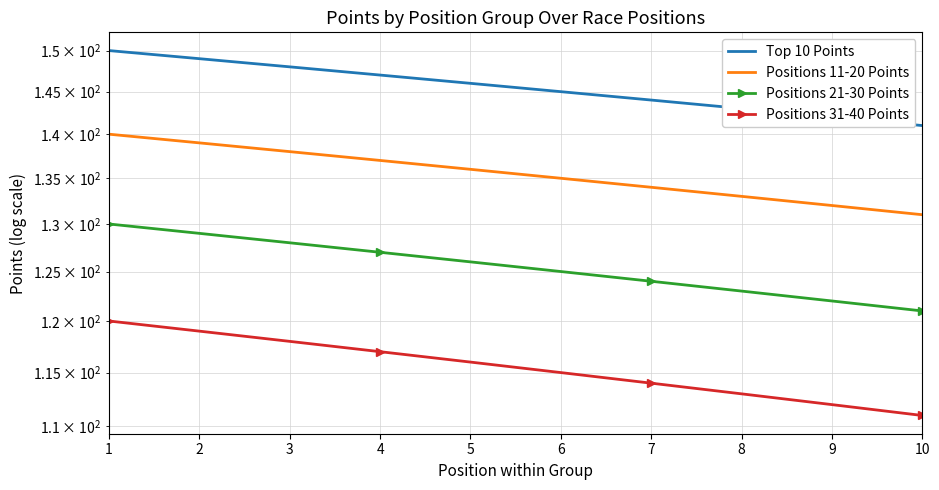

Rank the series by their average value, from lowest to highest.

Positions 31-40 Points, Positions 21-30 Points, Positions 11-20 Points, Top 10 Points